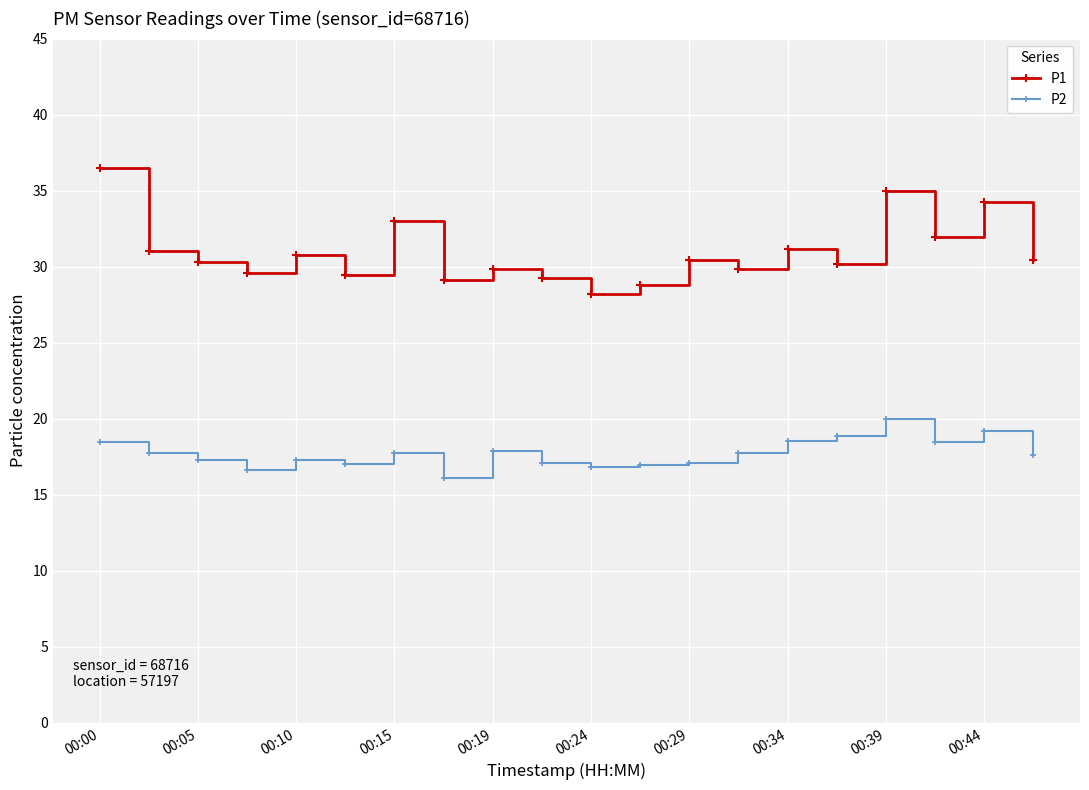

What is the difference between the second highest and second lowest values in the P2 series?

2.6